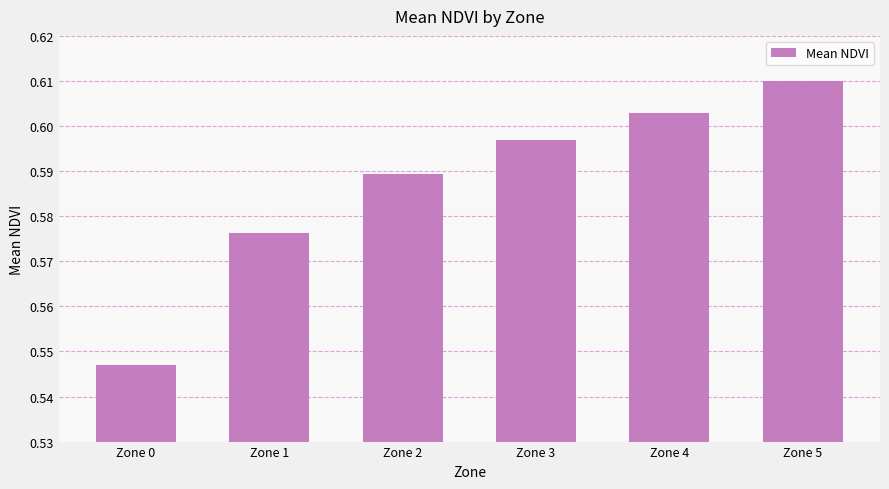

How many bars are there in total?

6